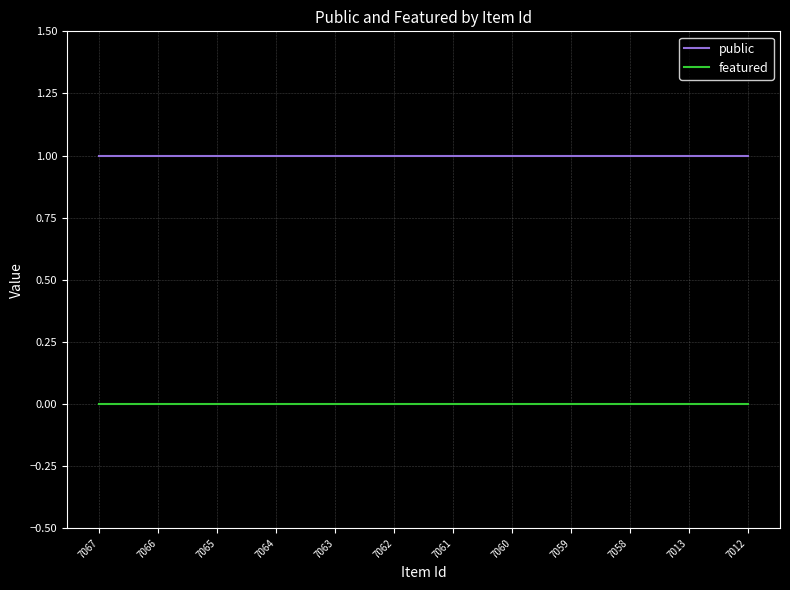

The public series shows 1 at 7061. True or false?

True